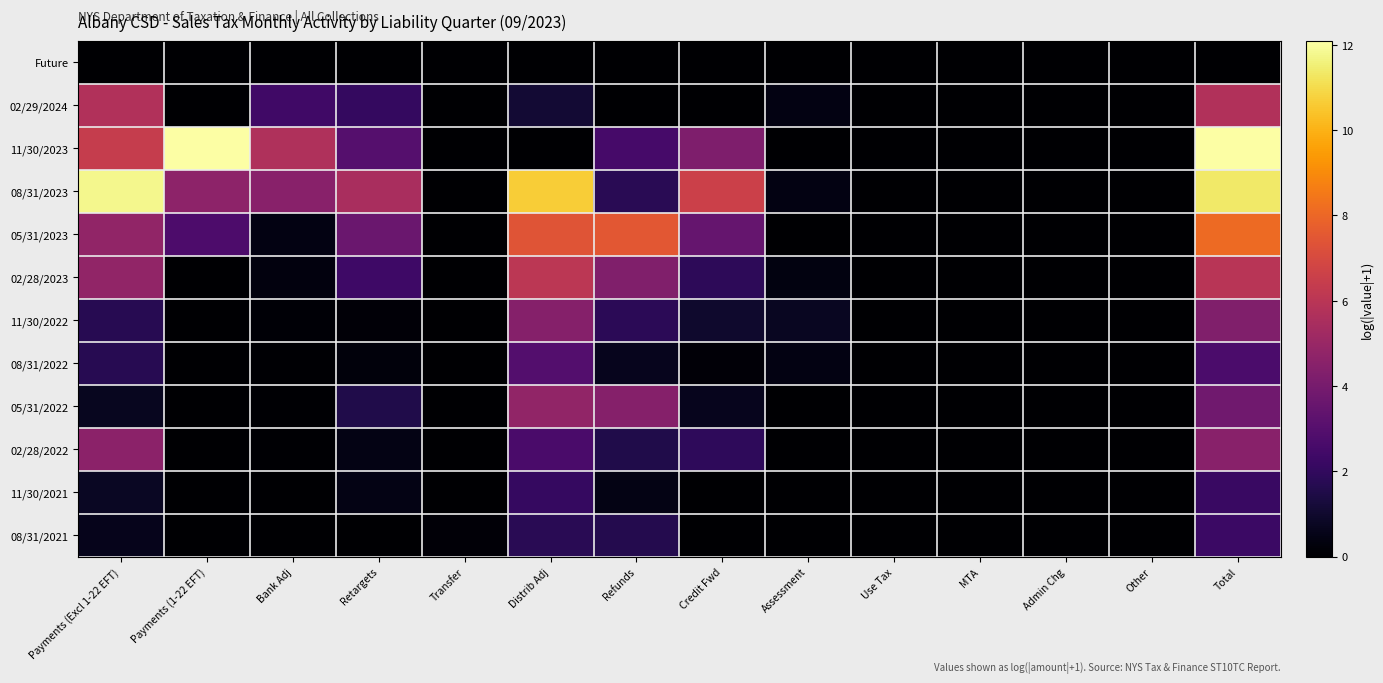

Which series has the largest total across all categories?

08/31/2023